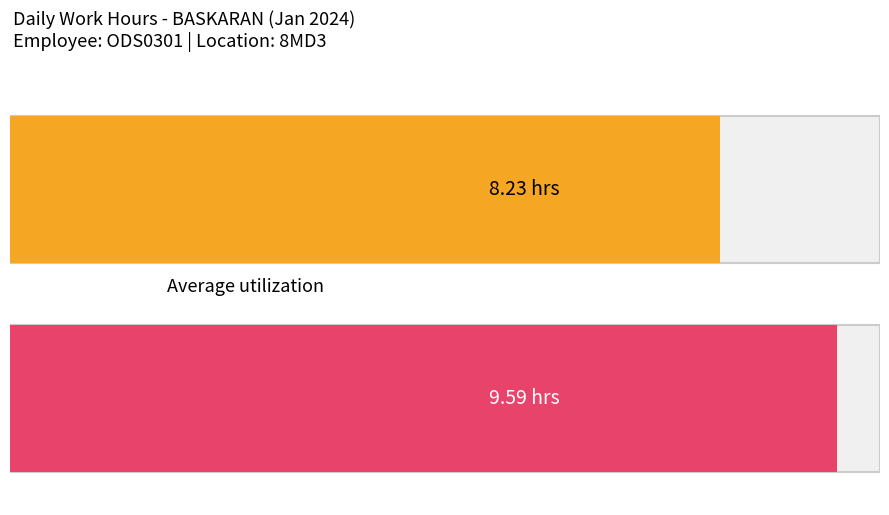

Does the chart contain stacked bars?

No